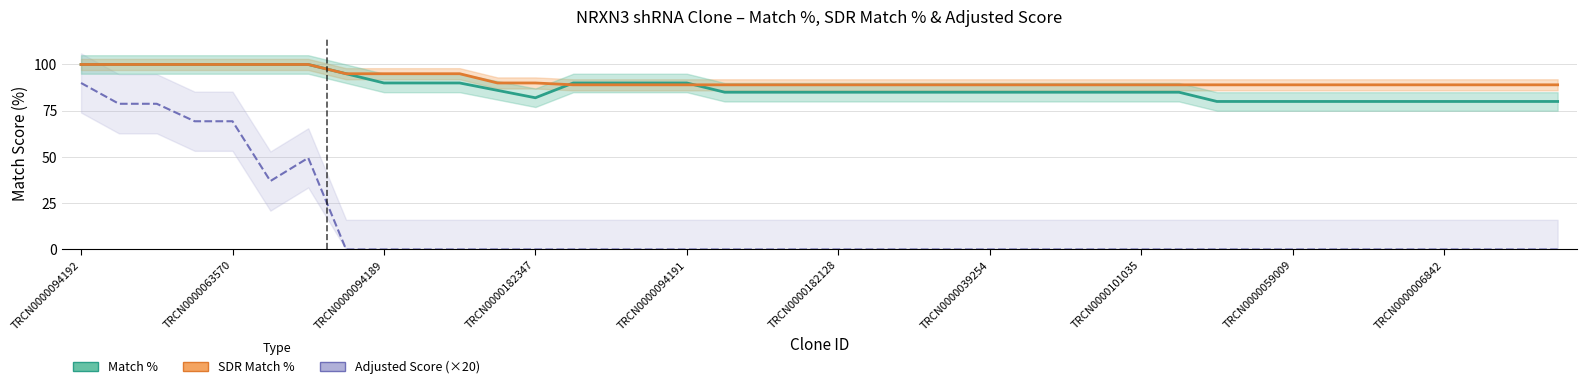

Which series has the largest total across all categories?

SDR Match %